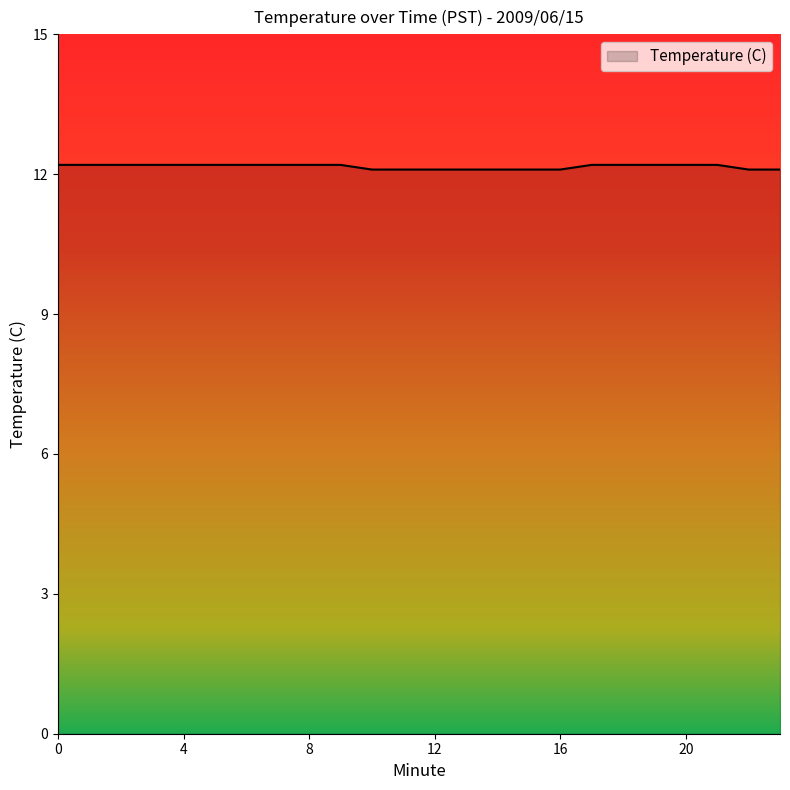

Reading left to right, transcribe all the data shown in this chart.

12.2	12.2	12.2	12.2	12.2	12.2	12.2	12.2	12.2	12.2	12.1	12.1	12.1	12.1	12.1	12.1	12.1	12.2	12.2	12.2	12.2	12.2	12.1	12.1